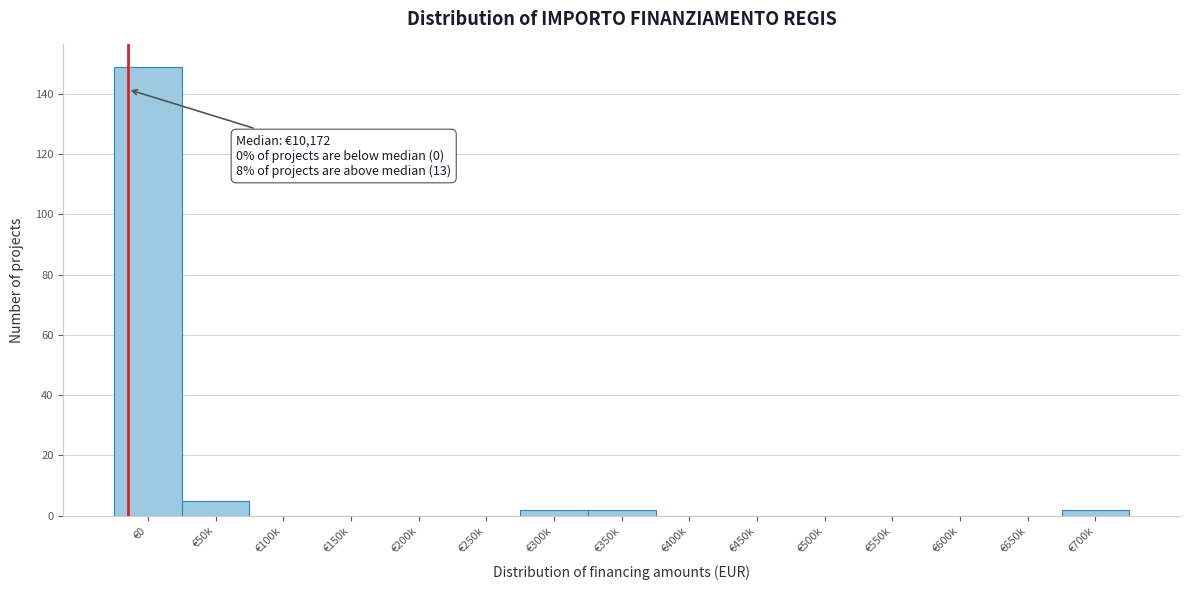

Reading right to left, transcribe all the data shown in this chart.

€700k=2	€650k=0	€600k=0	€550k=0	€500k=0	€450k=0	€400k=0	€350k=2	€300k=2	€250k=0	€200k=0	€150k=0	€100k=0	€50k=5	€0=149